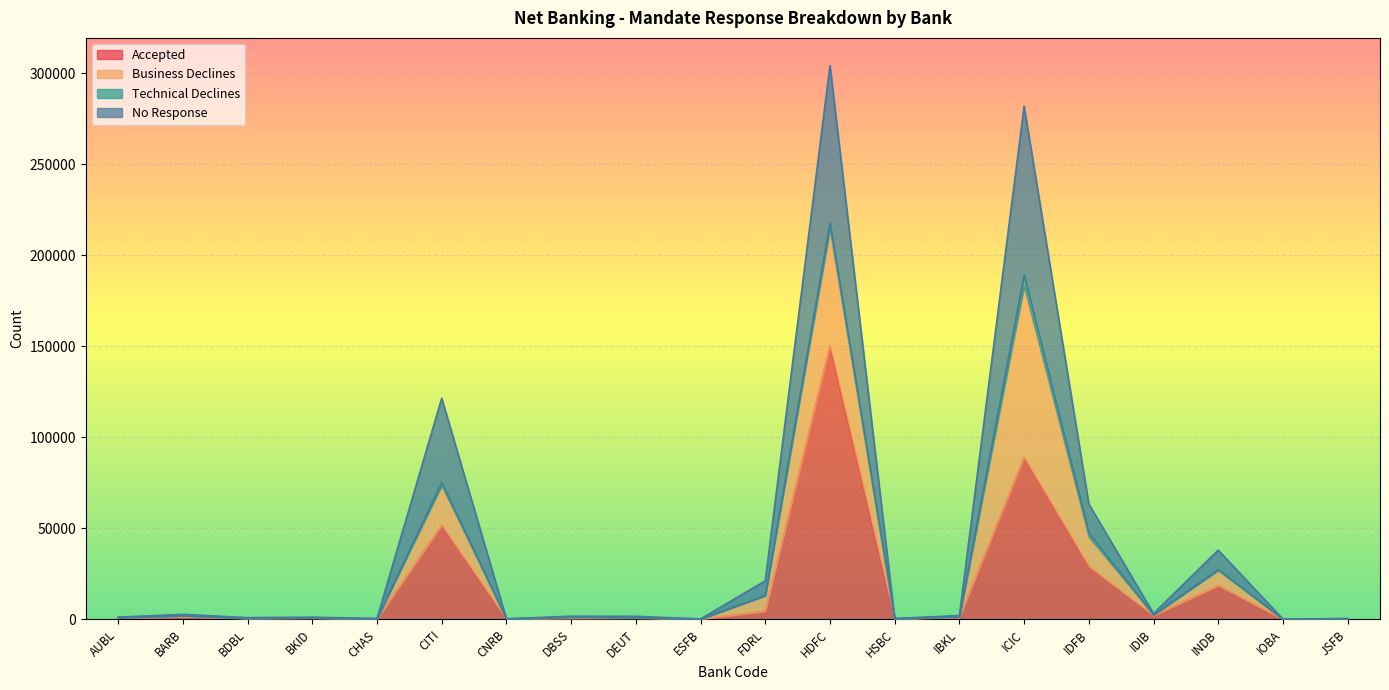

What value does the No Response series have at DBSS, to the nearest 50?

1750